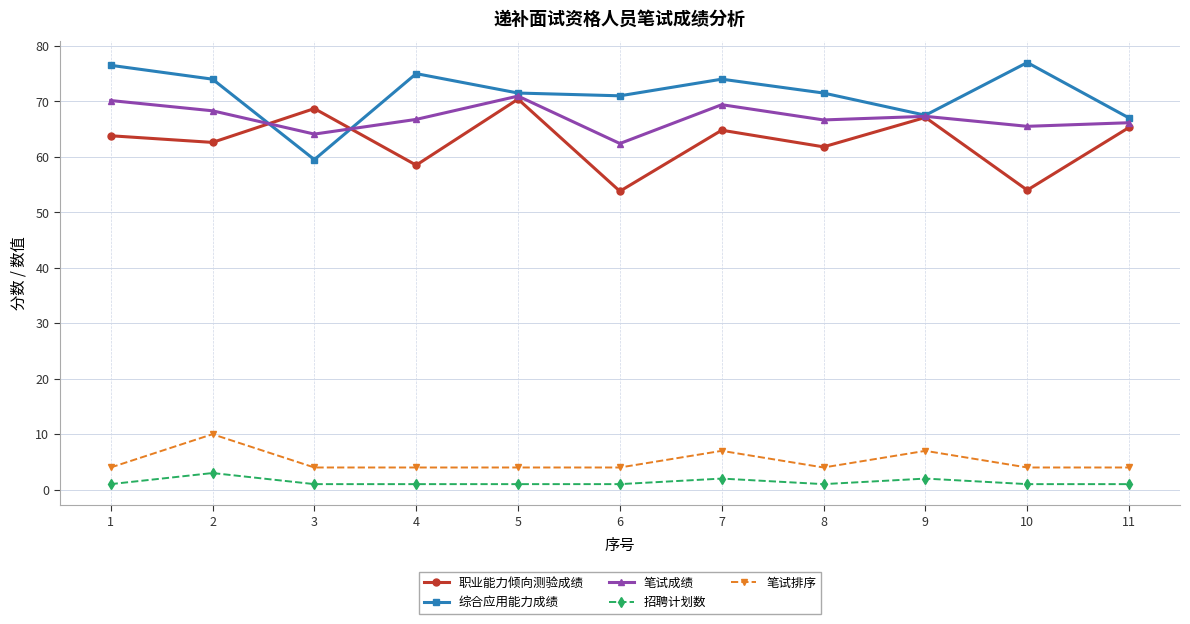

What are all the series names shown in the legend?

职业能力倾向测验成绩, 综合应用能力成绩, 笔试成绩, 招聘计划数, 笔试排序